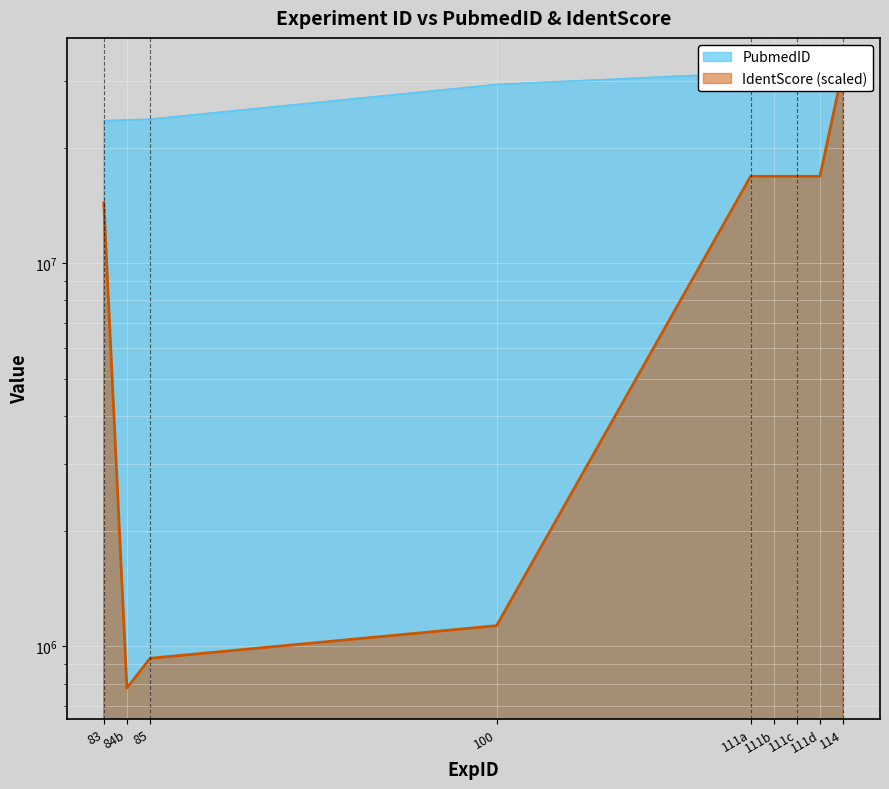

What is the label of the 5th point from the right?

111a